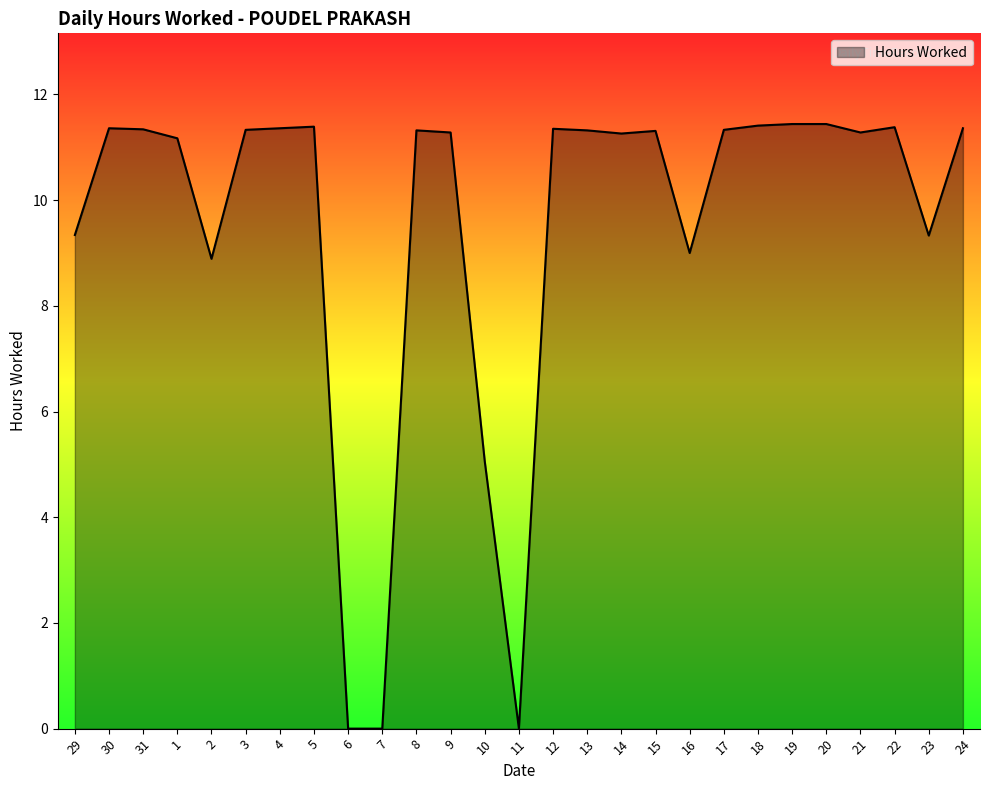

True or false: the data shows 4.5 at 19.

False